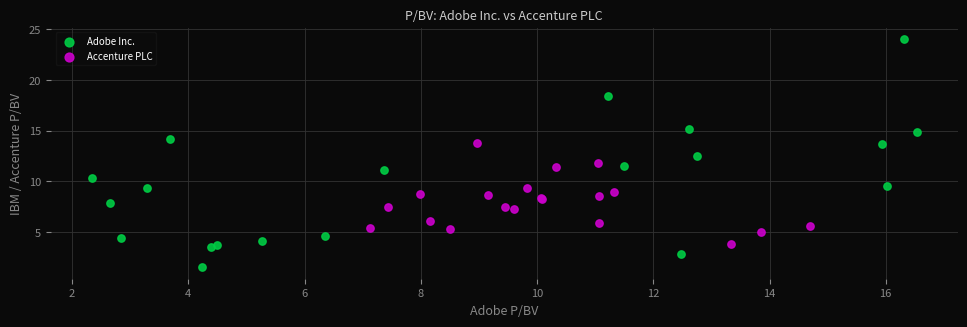

Which series contains the lowest Y value?

Adobe Inc.